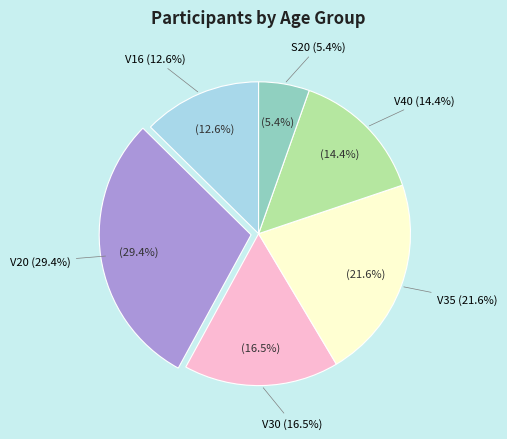

Which has a higher value, S20 or V16?

V16